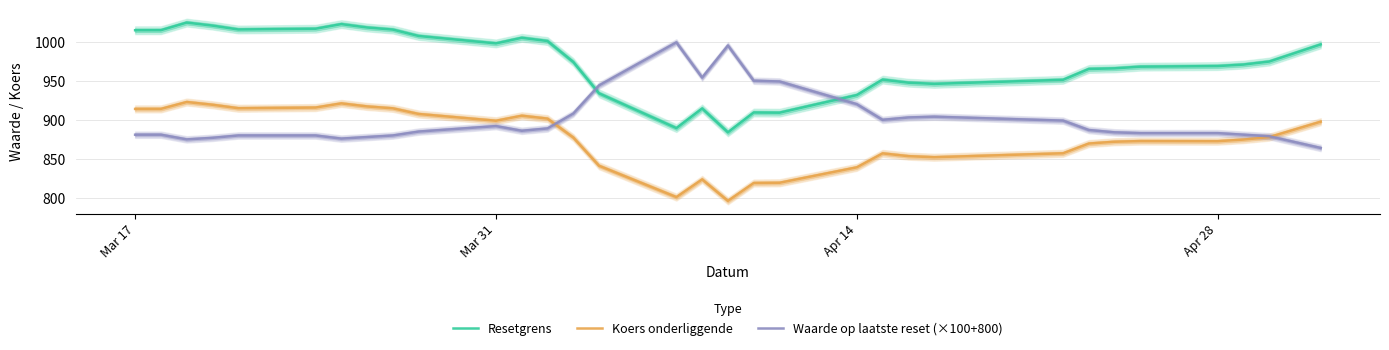

True or false: Koers onderliggende and Resetgrens intersect in this chart.

False